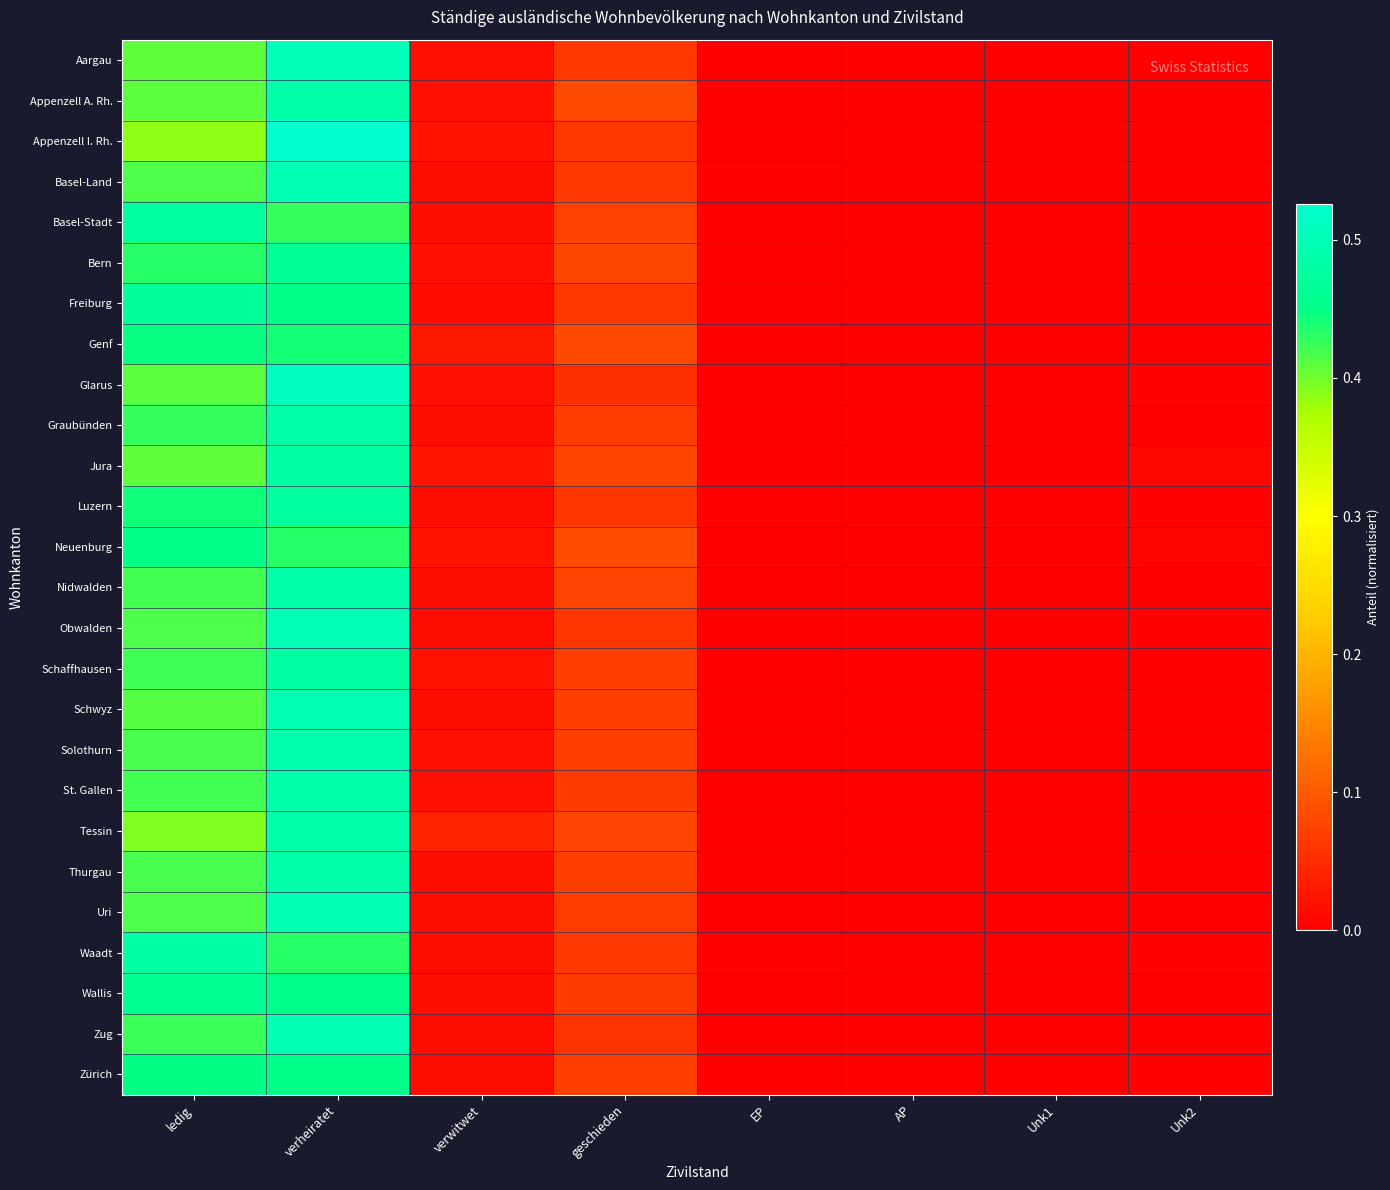

Between Unk1 and geschieden, which is larger?

geschieden